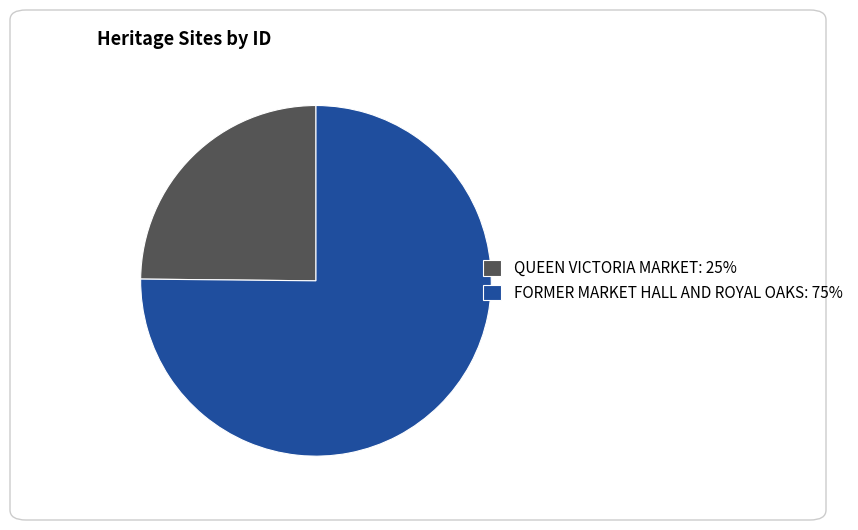

Is it true that QUEEN VICTORIA MARKET is 25% of the pie?

True